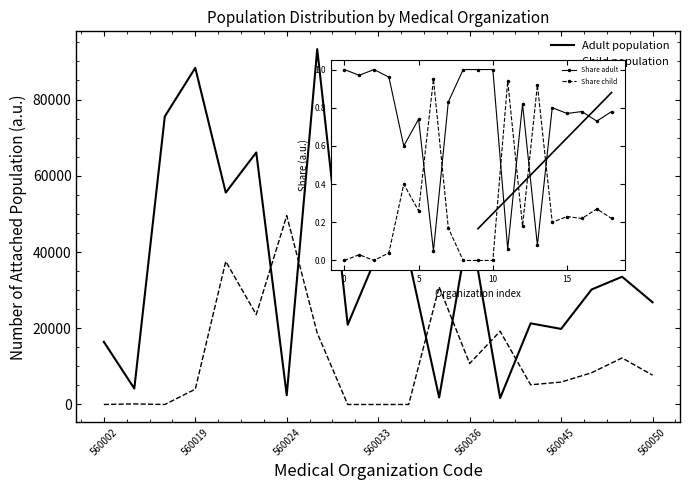

True or false: Share adult has more than 0 points higher than both neighbors.

True